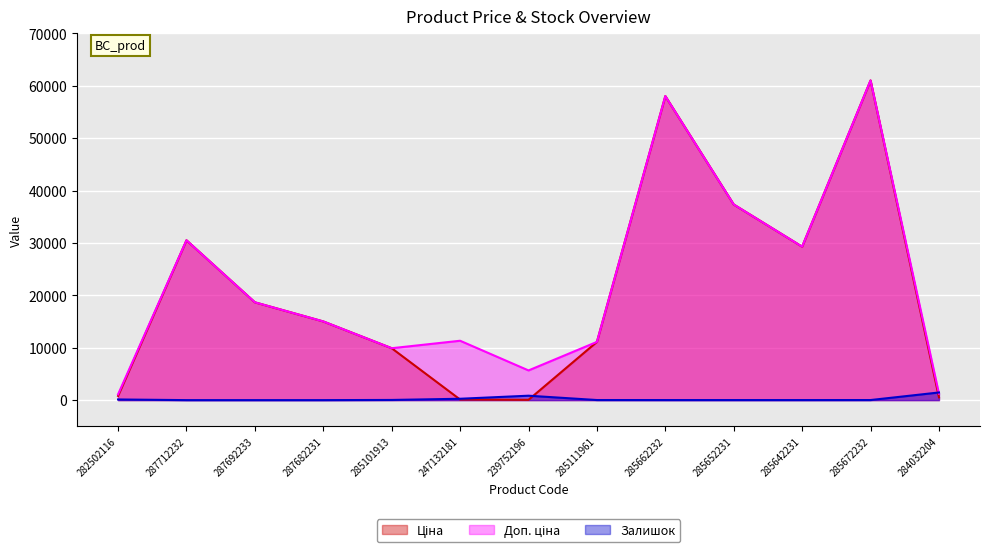

Which series changed the most between 287682231 and 284032204?

Ціна